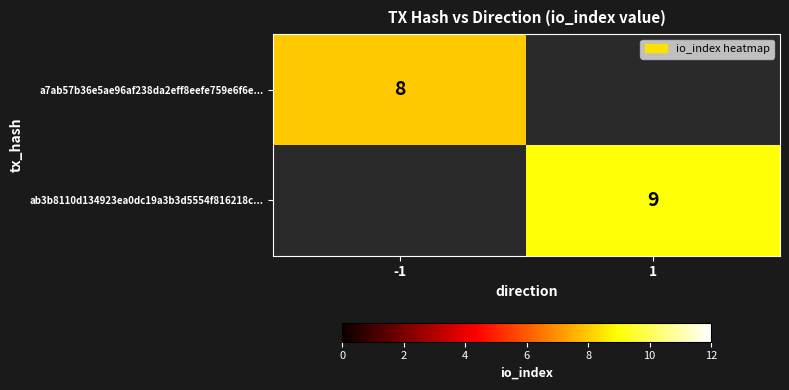

True or false: ab3b8110d134923ea0dc19a3b3d5554f816218c... has a value of 5 at 1.

False